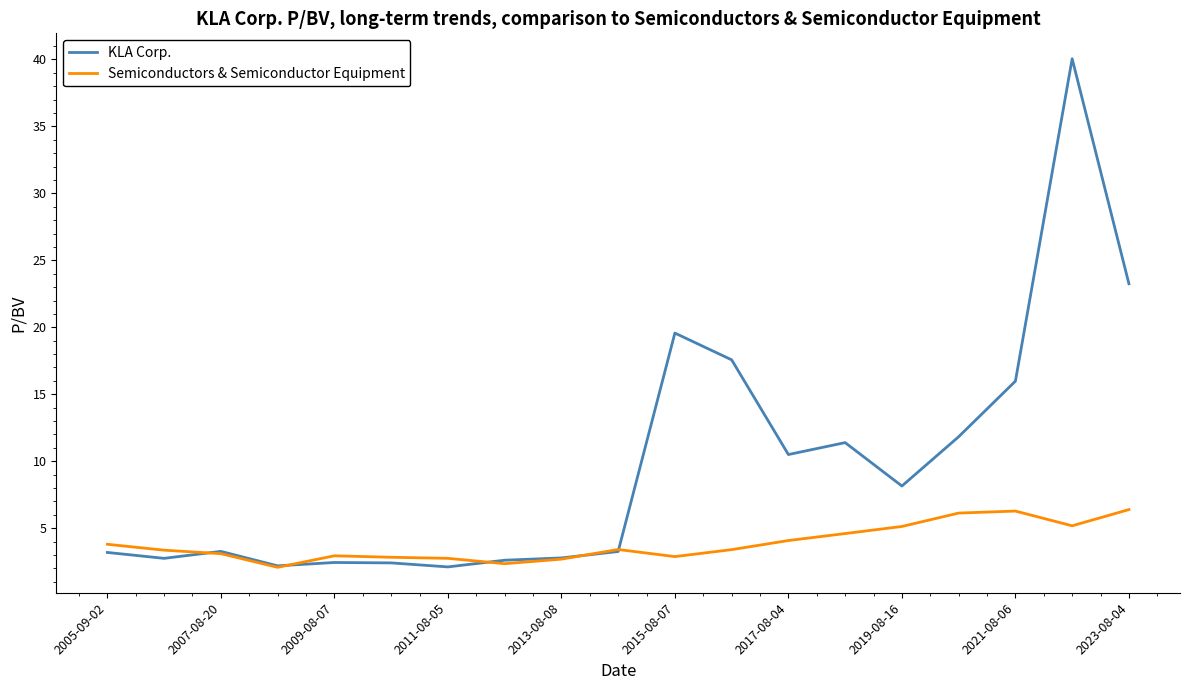

Is this an area chart (filled region under the line)?

No